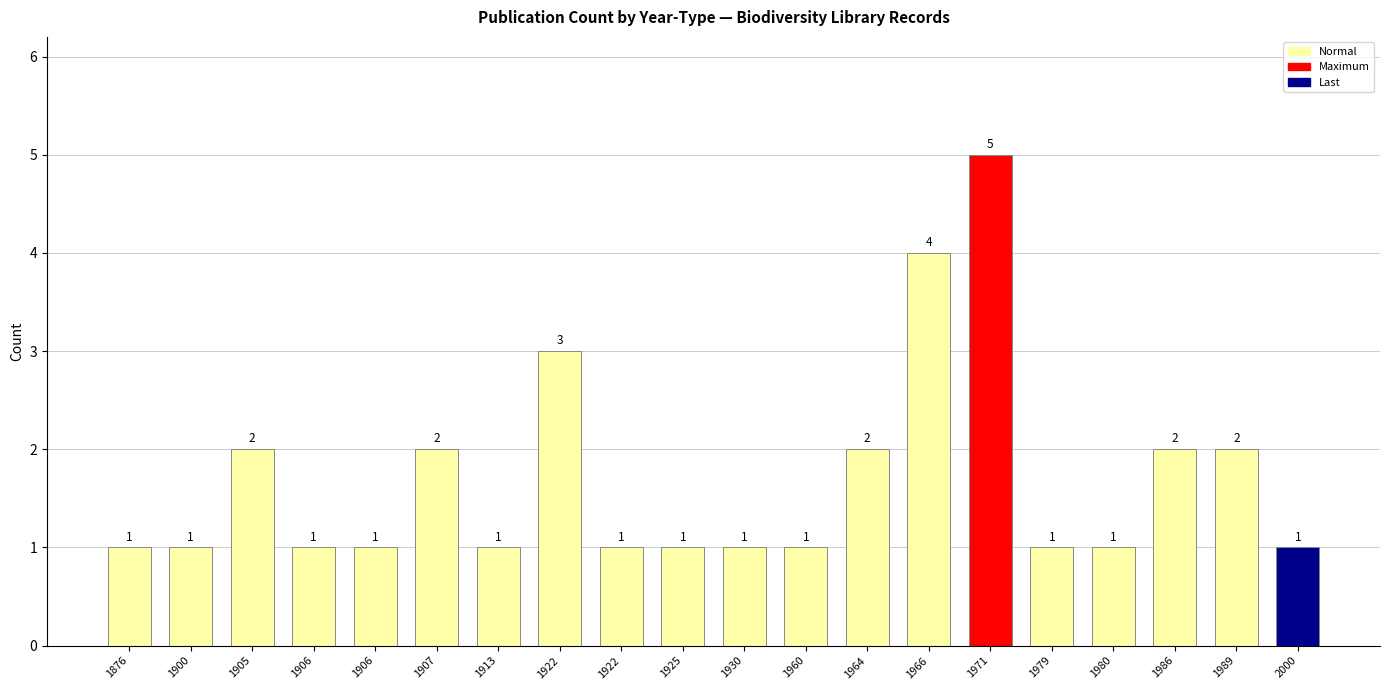

Reading right to left, what are all the values shown in this chart?

1	2	2	1	1	5	4	2	1	1	1	1	3	1	2	1	1	2	1	1